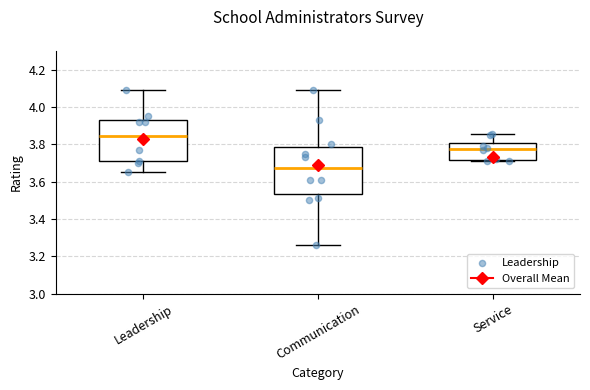

Reading left to right, transcribe this box plot: for each box, give where its median line is, the range the box spans, and where its two whiskers end, as read against the y-axis. The values are not printed on the chart, so give them approximately, as read against the axis.

Leadership: median 3.84, box 3.70 to 3.92, whiskers 3.66 to 4.10
Communication: median 3.68, box 3.54 to 3.78, whiskers 3.26 to 4.10
Service: median 3.78, box 3.72 to 3.80, whiskers 3.72 to 3.86